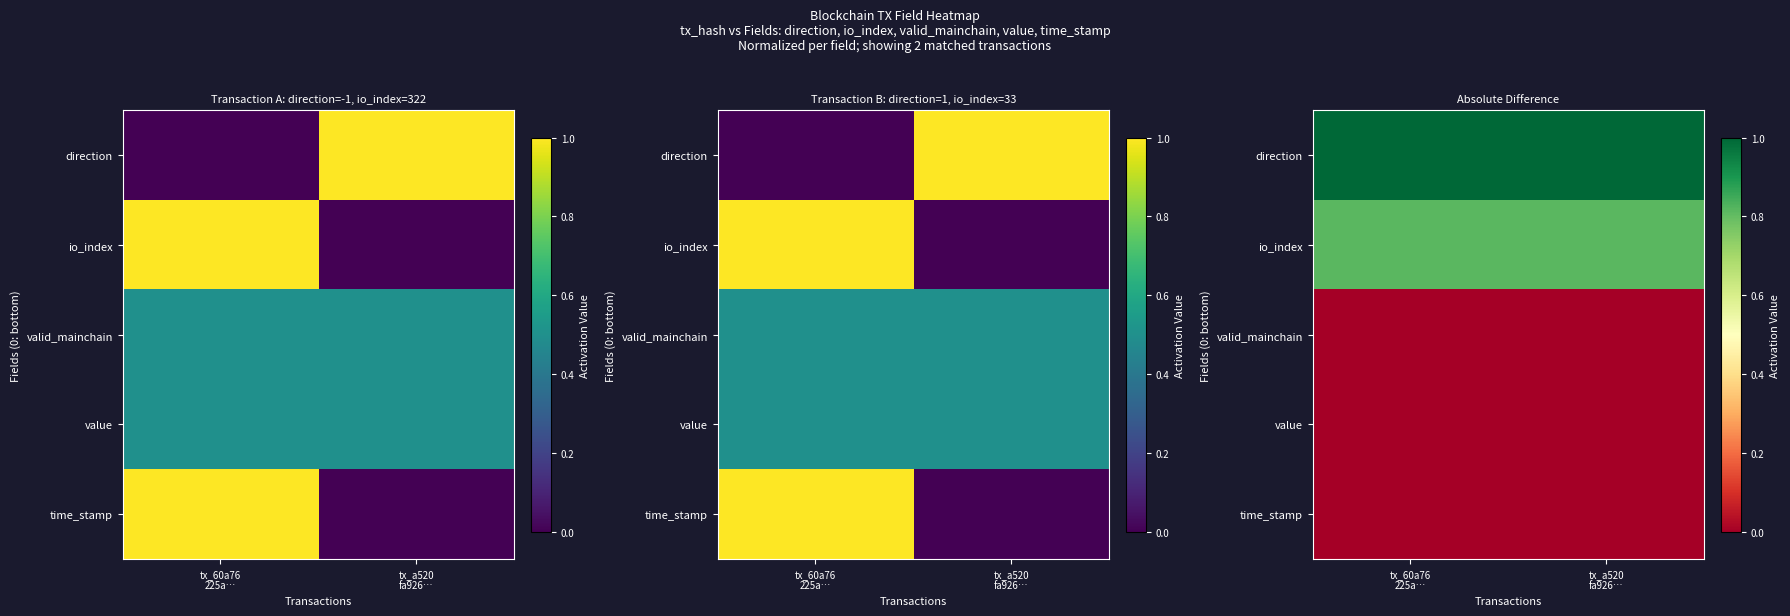

At which category is the sum across all series the highest?

tx_60a76
225a…